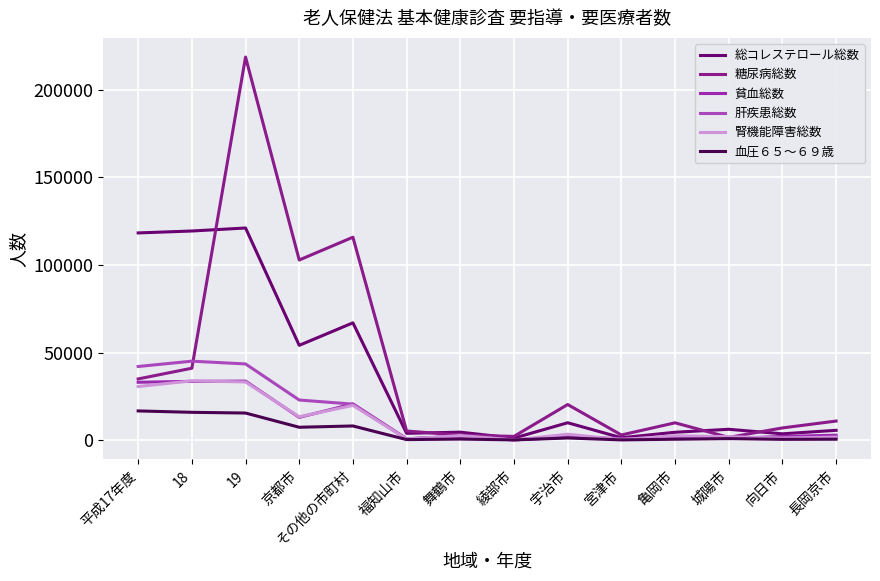

What is the total value across all series at 平成17年度?

275549